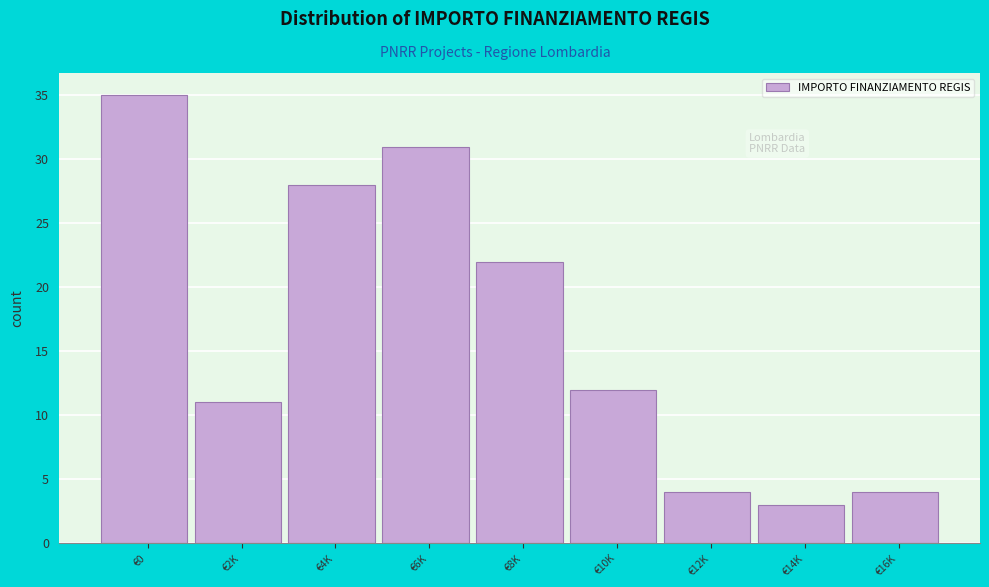

Reading left to right, what are all the values shown in this chart?

35	11	28	31	22	12	4	3	4